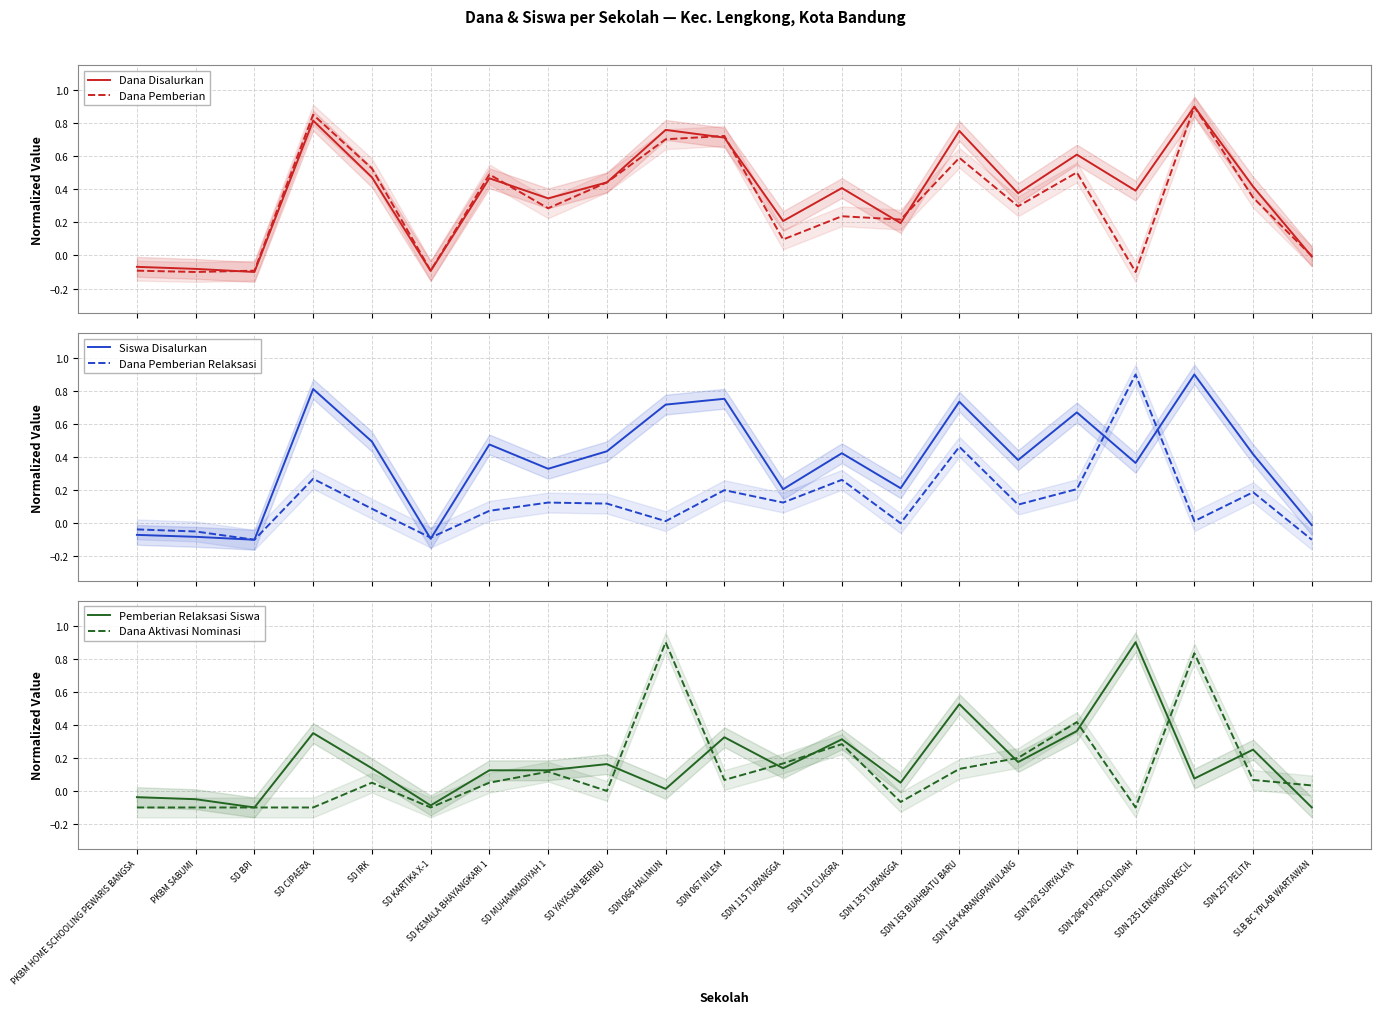

What is the maximum value shown in the chart?

0.9